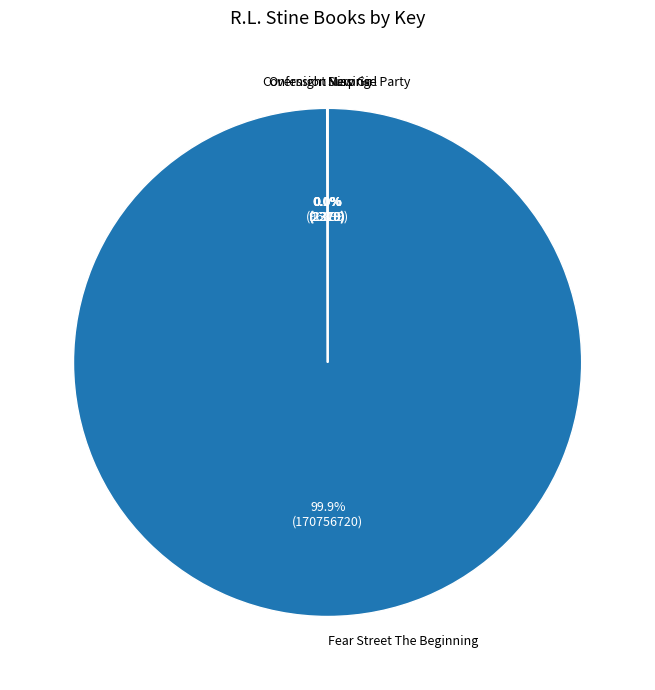

Which category accounts for the majority?

Fear Street The Beginning